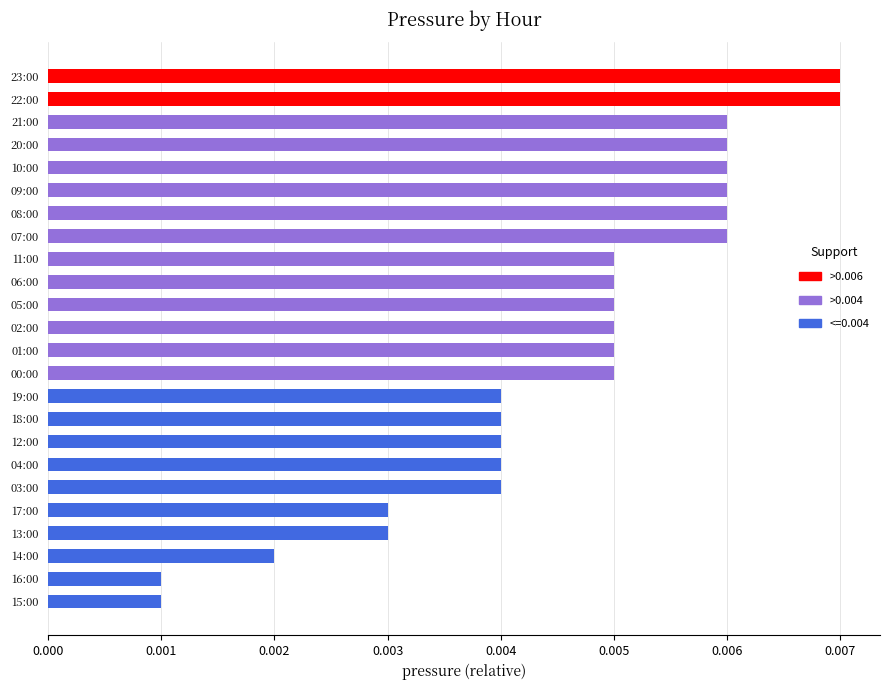

How many values are between 0 and 1?

24